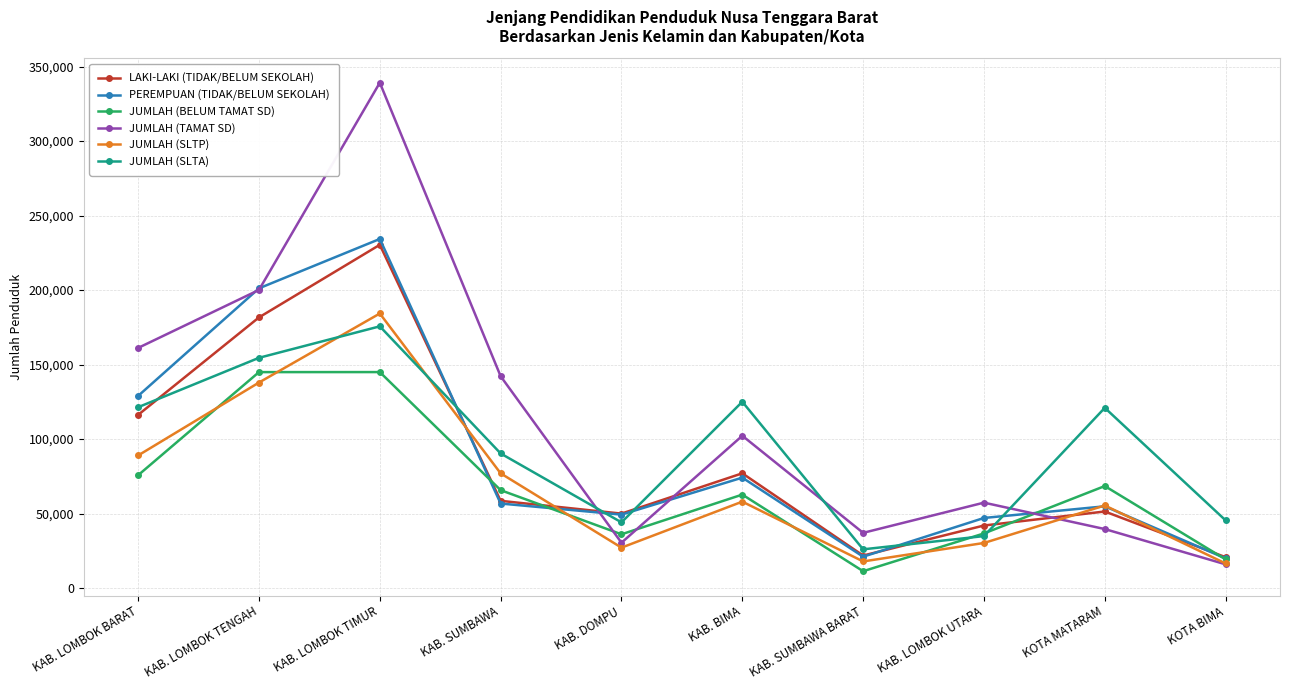

True or false: JUMLAH (BELUM TAMAT SD) has a value of 36082 at KAB. DOMPU.

True